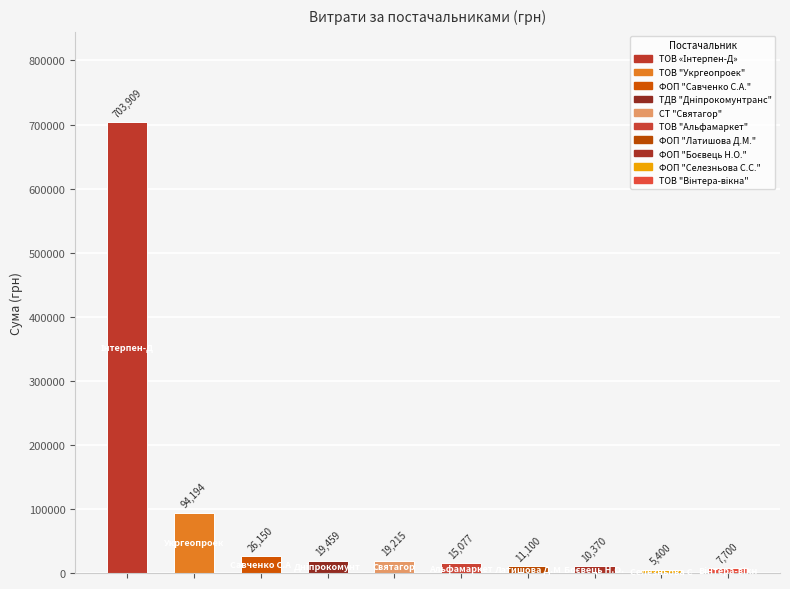

What is the sum of all values?

912574.6